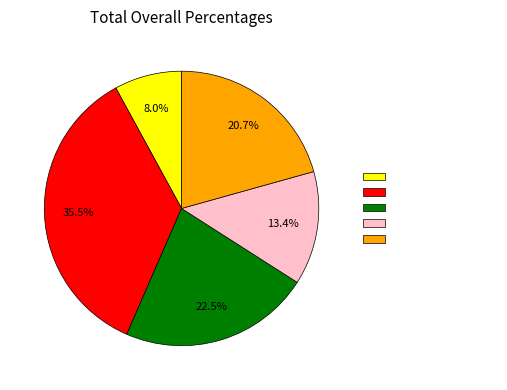

Approximately how many times larger is the value at GIP FTVIP compared to SIGMA FORMATION?

0.6